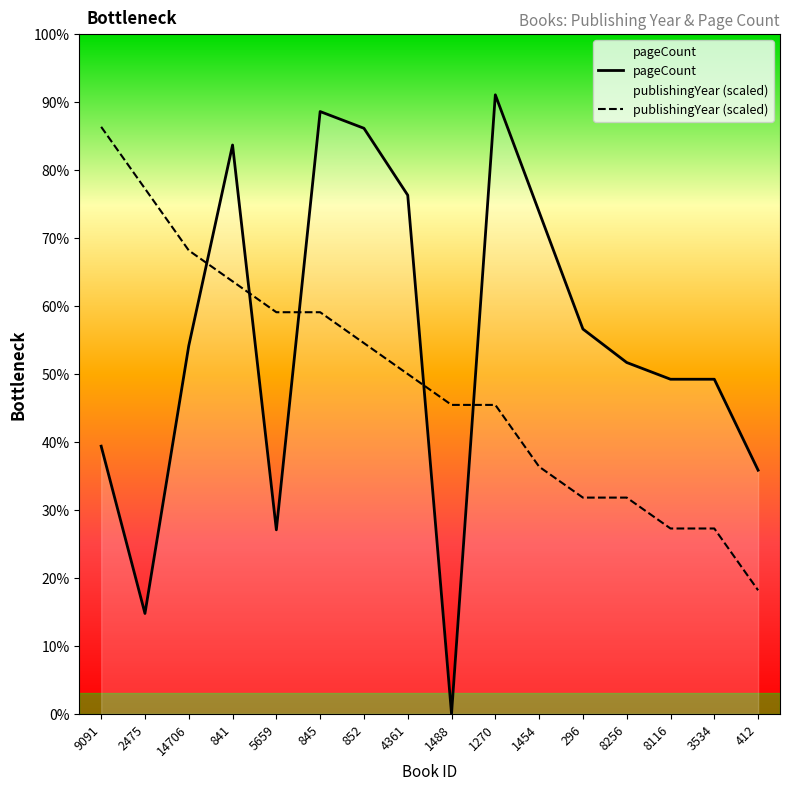

True or false: publishingYear and pageCount cross at least once.

True